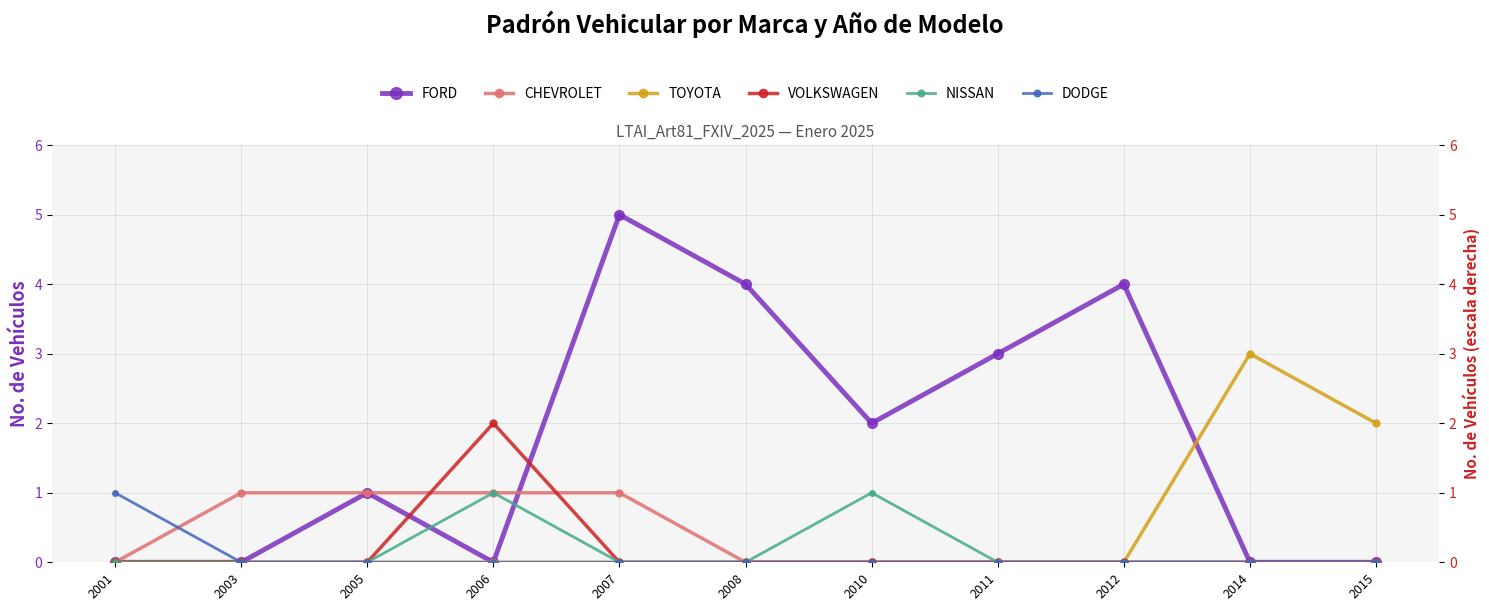

List the labels in order of FORD value, smallest first.

2001, 2003, 2006, 2014, 2015, 2005, 2010, 2011, 2008, 2012, 2007